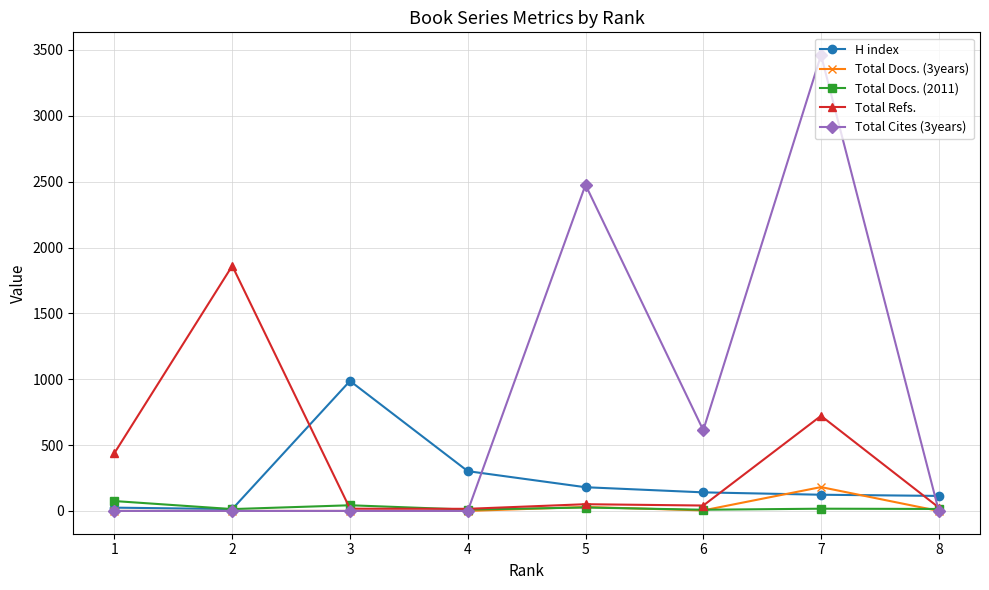

The value of Total Docs. (3years) at 5 is 30. True or false?

True